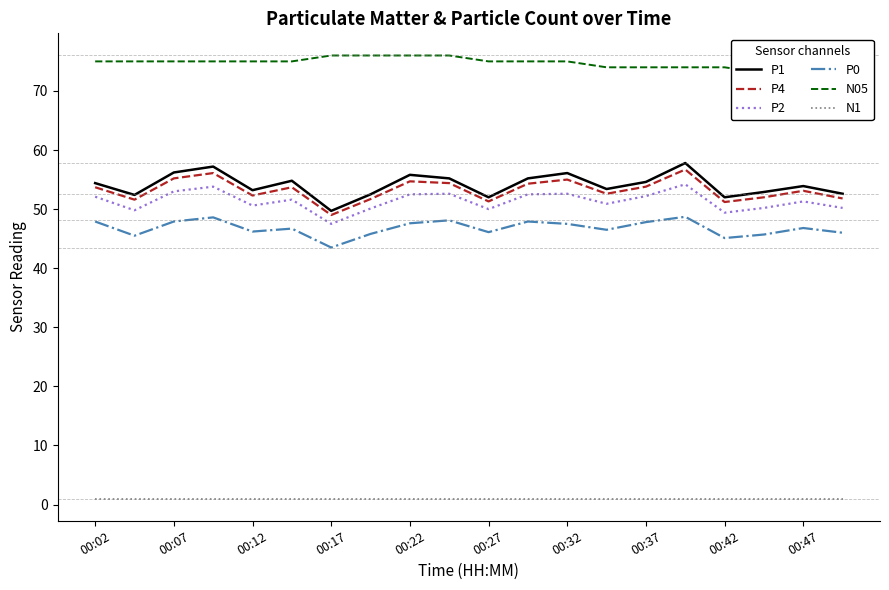

What is the value of the P0 point at the 15th from the left?

47.8